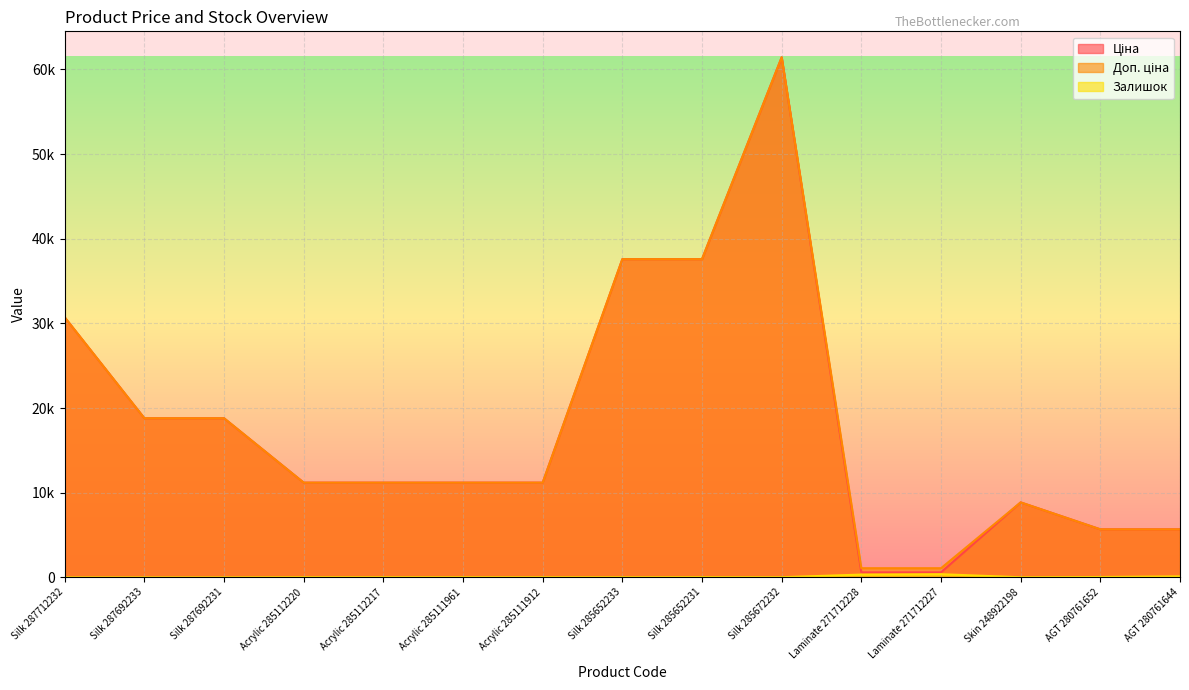

What position from the right is Silk 285652233?

8